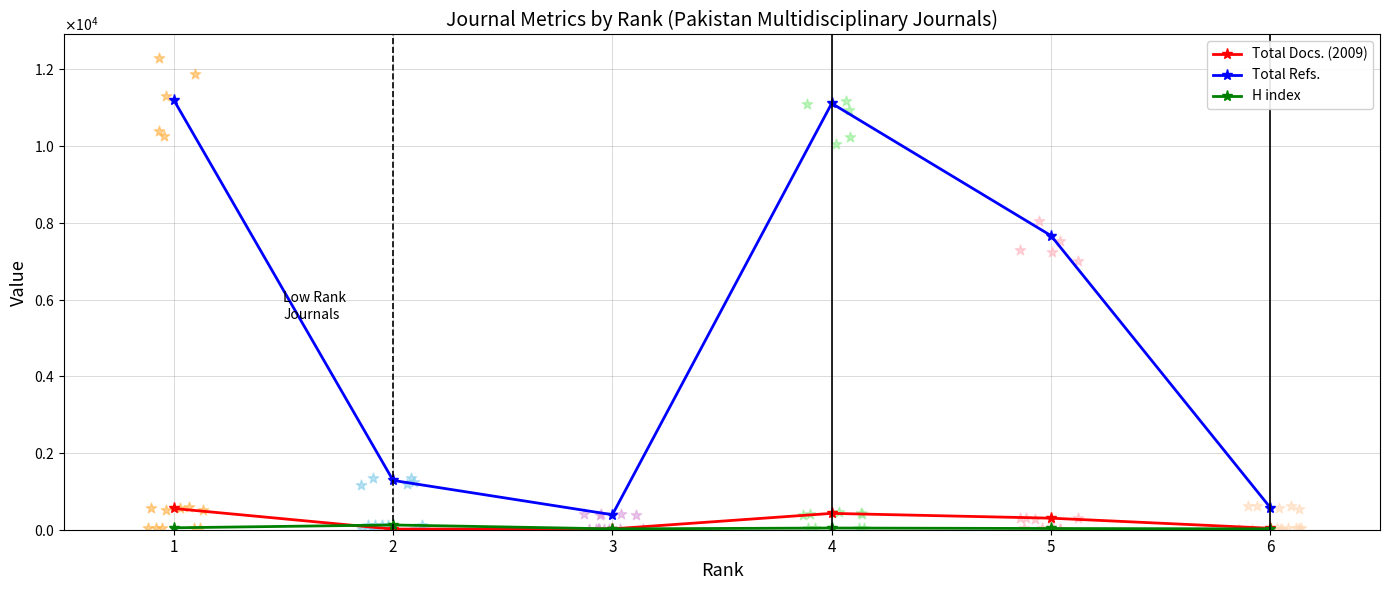

Which series contains the highest Y value?

Total Refs.